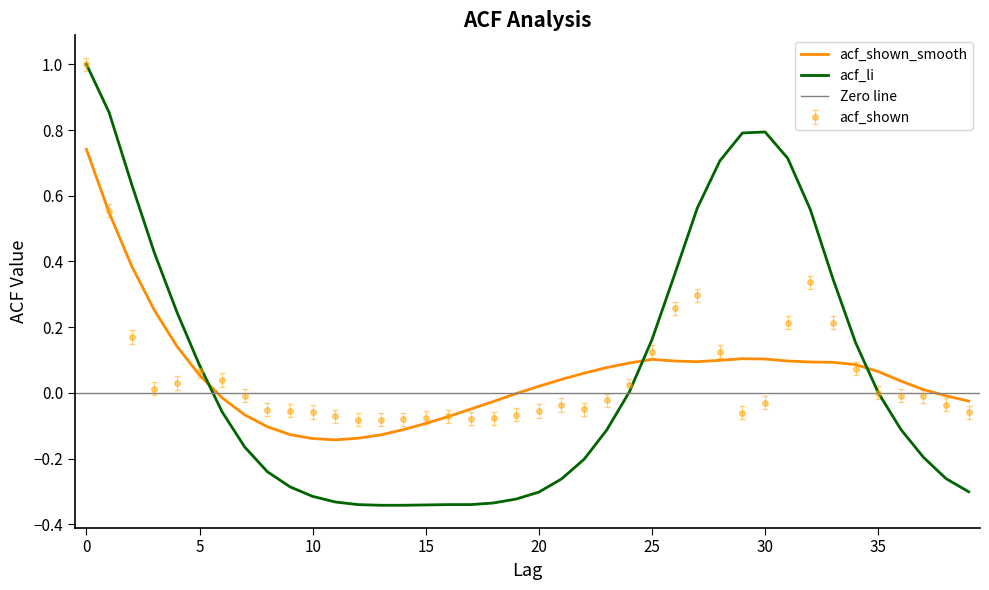

What is the sum of the acf_li values at 3 and 27?

1.0